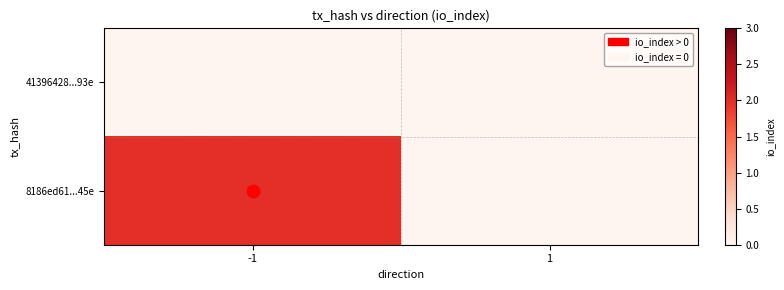

Rank the series by their average value, from highest to lowest.

8186ed61...45e, 41396428...93e